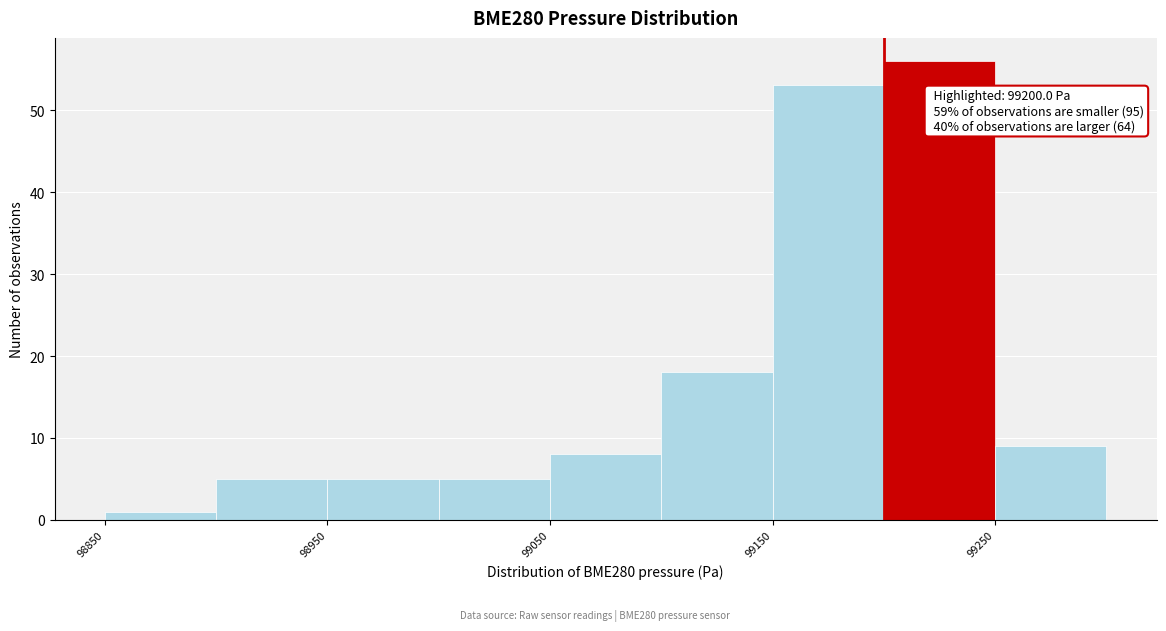

Which range on the x-axis has the tallest bar?

99200 to 99250